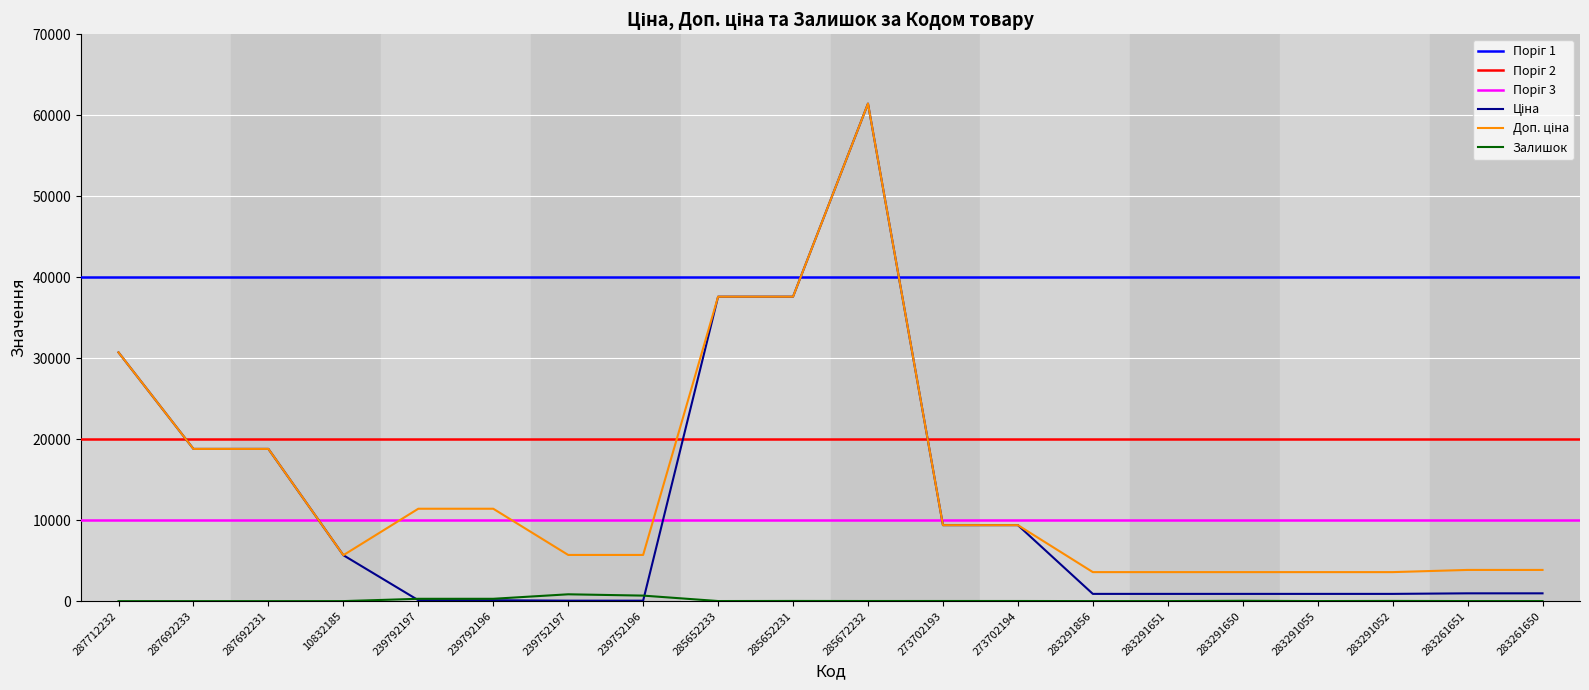

What is the label of the 4th point from the right?

283291055